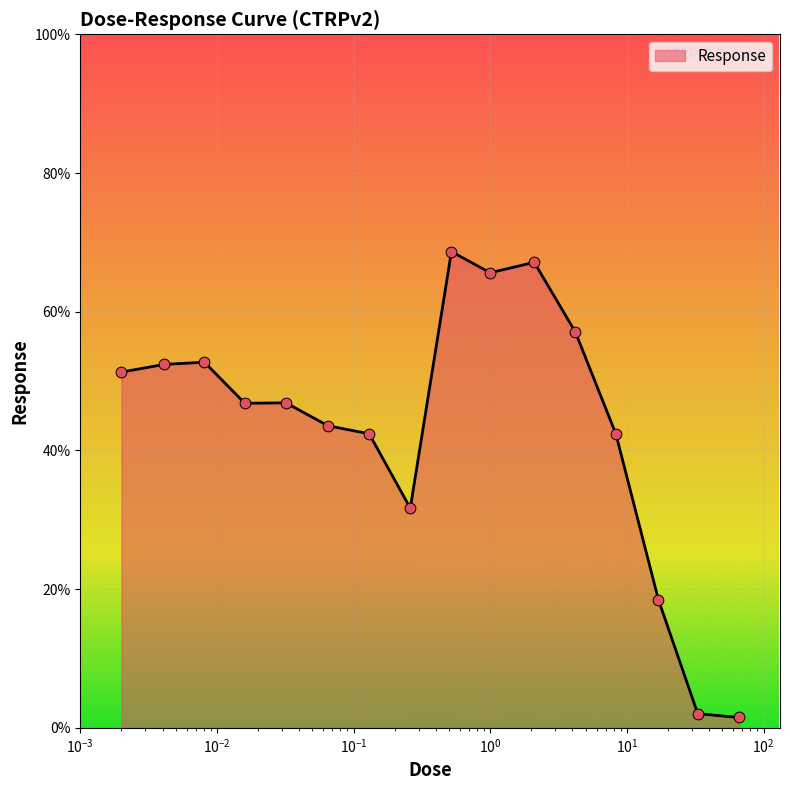

What is the greatest value displayed?

68.7